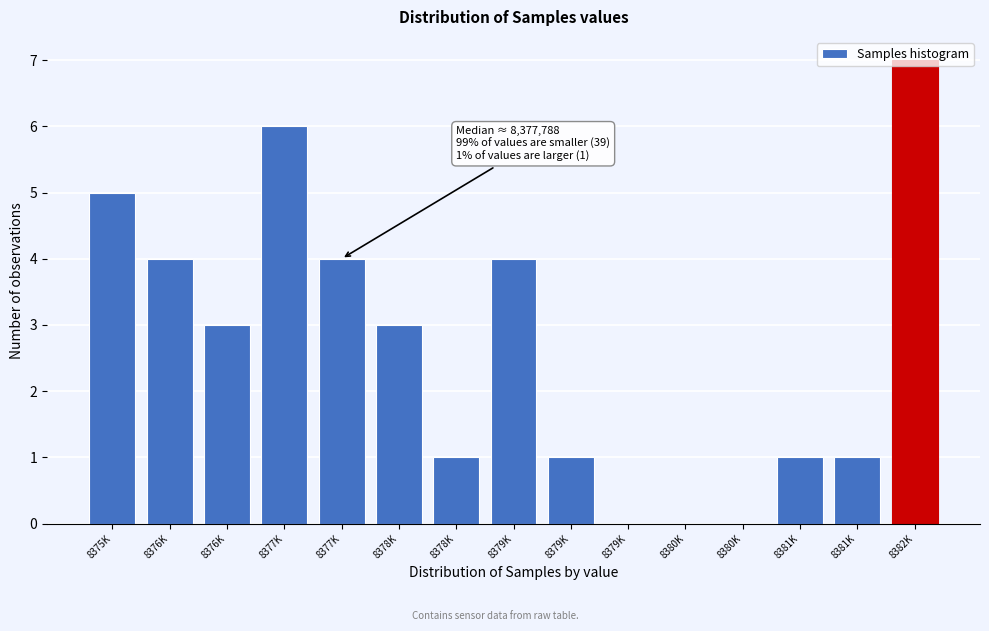

Count the number of data series in this chart.

1